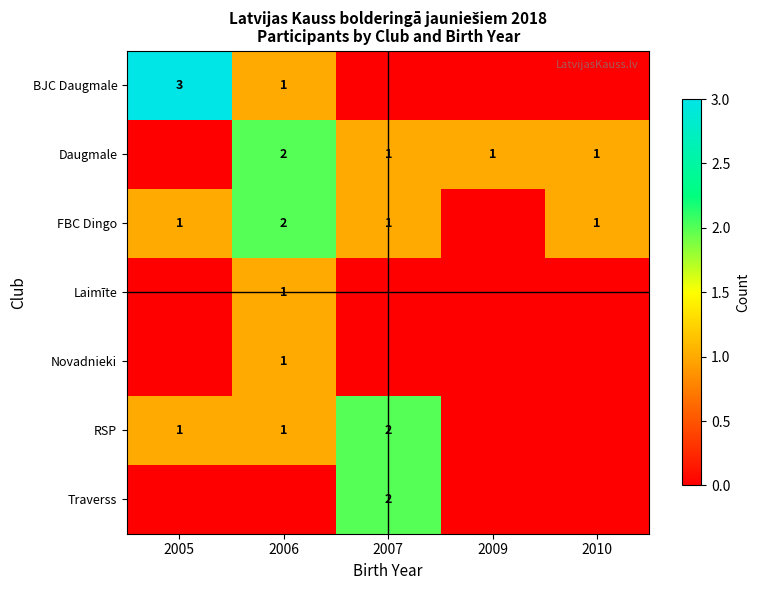

The RSP series shows 1 at 2005. True or false?

True